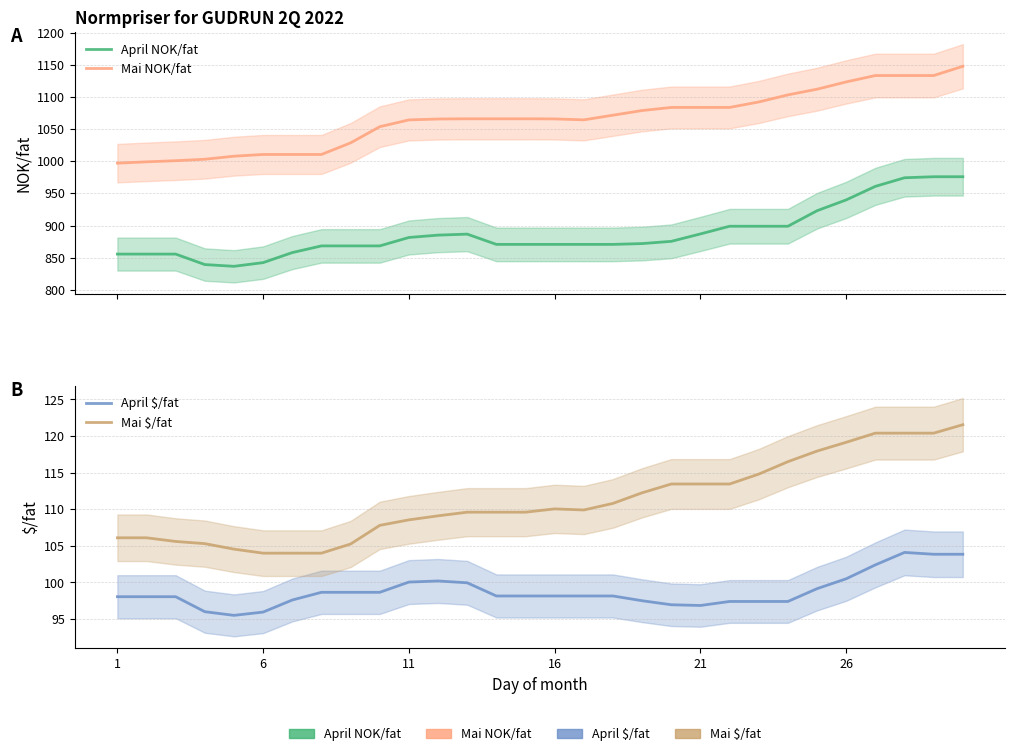

Which label corresponds to the largest value in the chart?

29